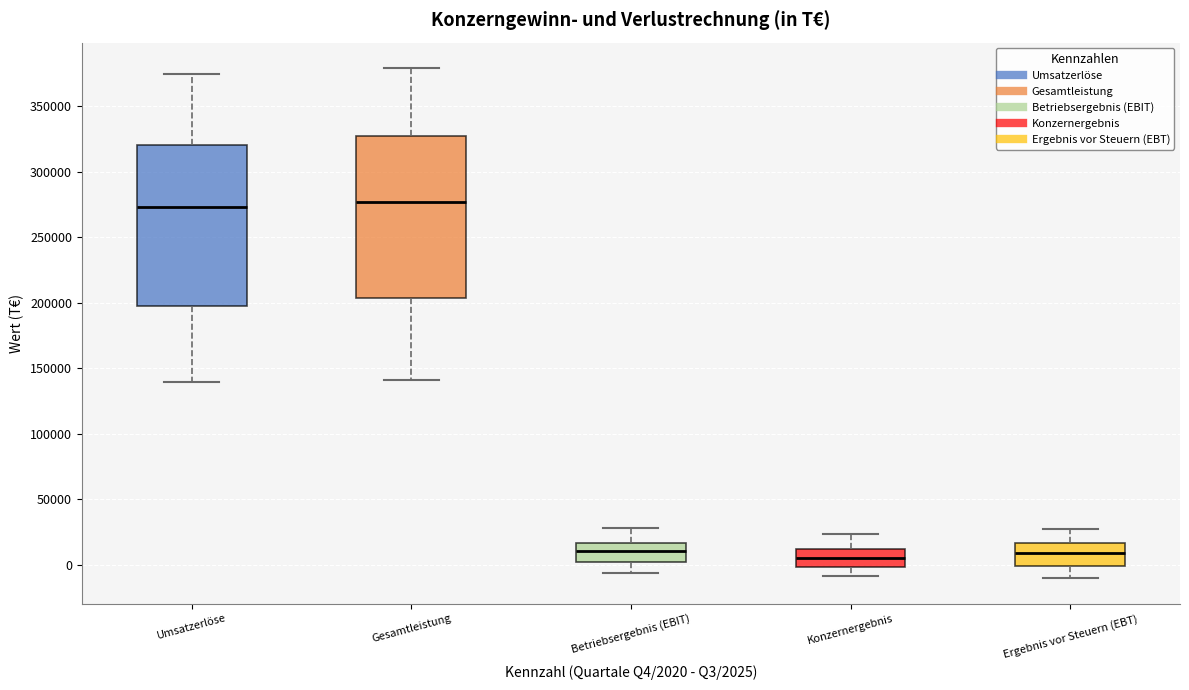

Reading left to right, transcribe this box plot: for each box, give where its median line is, the range the box spans, and where its two whiskers end, as read against the y-axis. The values are not printed on the chart, so give them approximately, as read against the axis.

Umsatzerlöse: median 275000, box 195000 to 320000, whiskers 140000 to 375000
Gesamtleistung: median 275000, box 205000 to 325000, whiskers 140000 to 380000
Betriebsergebnis (EBIT): median 10000, box 0 to 15000, whiskers -5000 to 30000
Konzernergebnis: median 5000, box 0 to 10000, whiskers -10000 to 25000
Ergebnis vor Steuern (EBT): median 10000, box 0 to 15000, whiskers -10000 to 25000